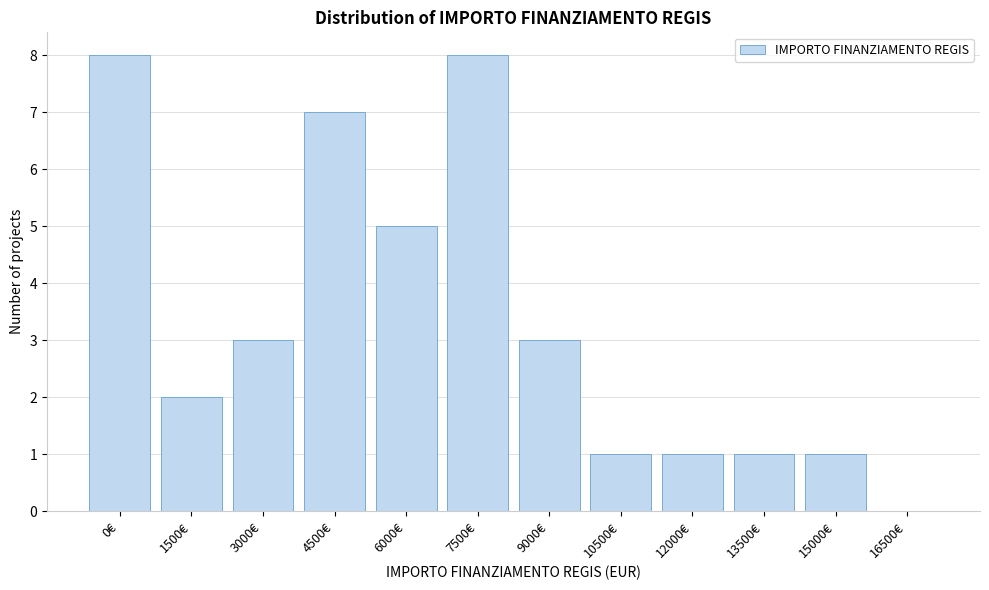

Reading right to left, what are all the values shown in this chart?

16500€=0	15000€=1	13500€=1	12000€=1	10500€=1	9000€=3	7500€=8	6000€=5	4500€=7	3000€=3	1500€=2	0€=8